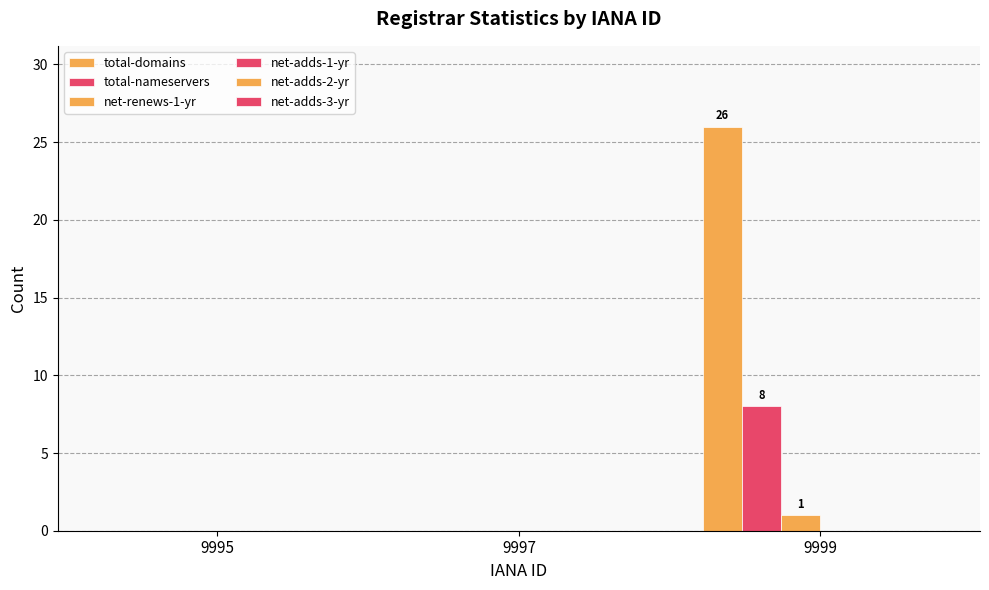

How many groups of bars are there?

3